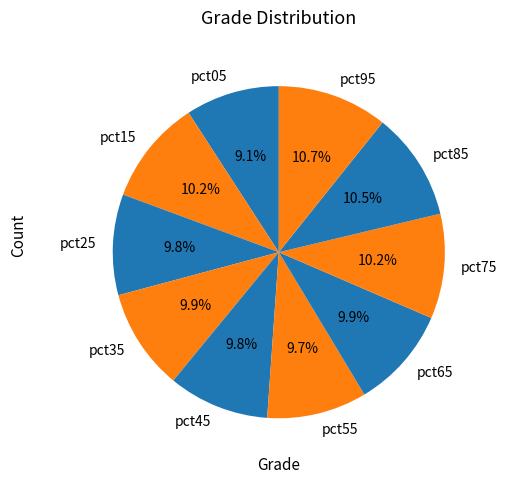

Which category has the smallest portion of the pie?

pct05